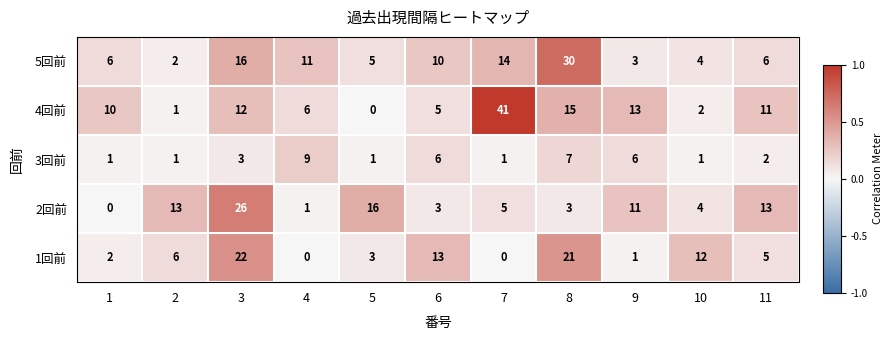

The 3回前 series shows 2 at 3. True or false?

False